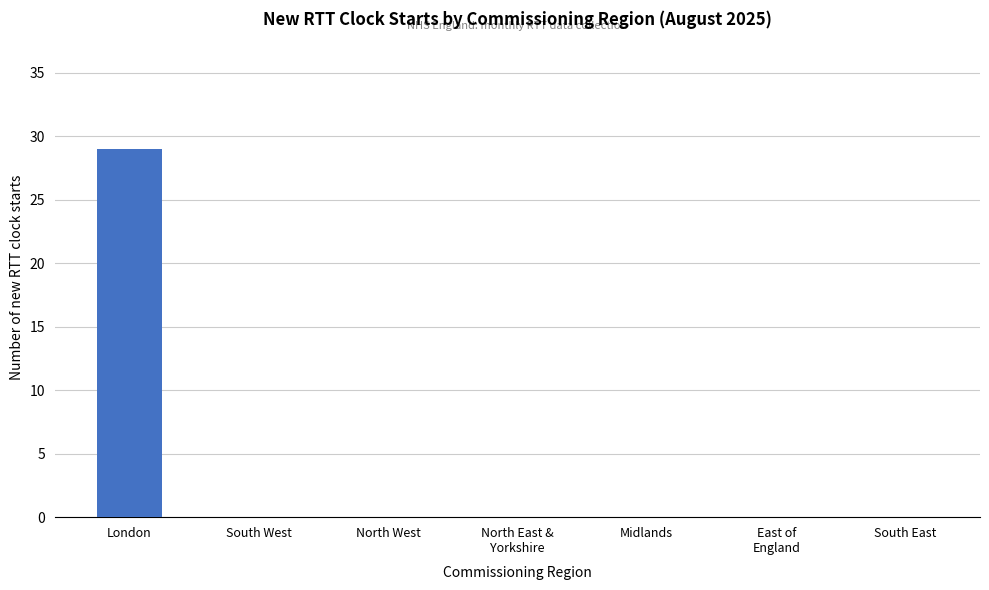

Reading right to left, extract all data points from this chart.

0	0	0	0	0	0	29